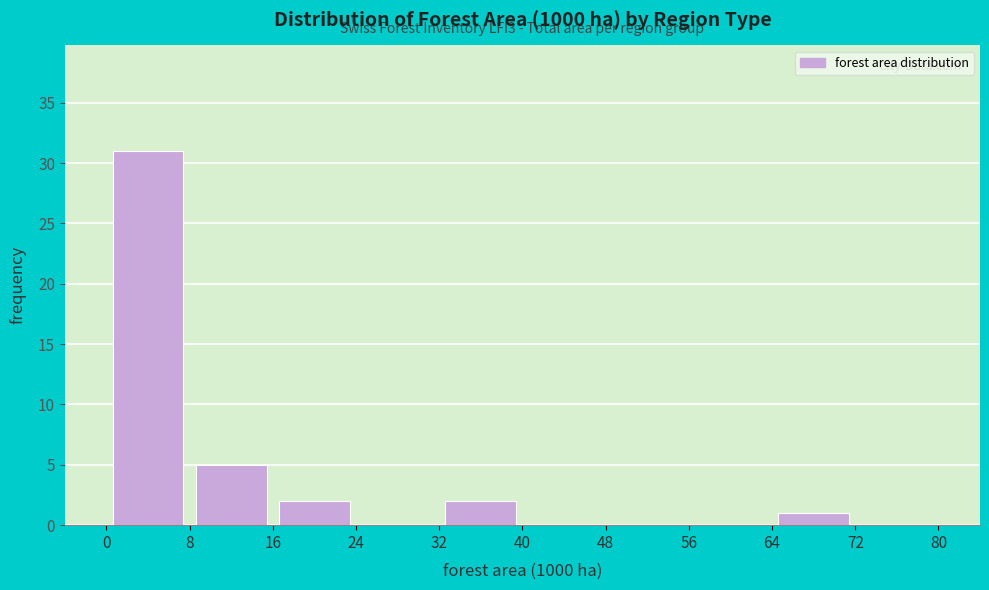

Which range on the x-axis has the tallest bar?

0 to 8